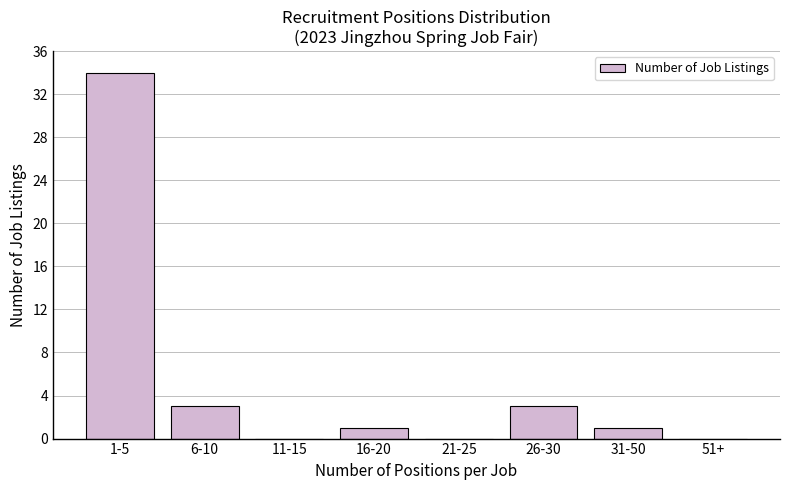

Reading right to left, transcribe all the data shown in this chart.

51+=0	31-50=1	26-30=3	21-25=0	16-20=1	11-15=0	6-10=3	1-5=34